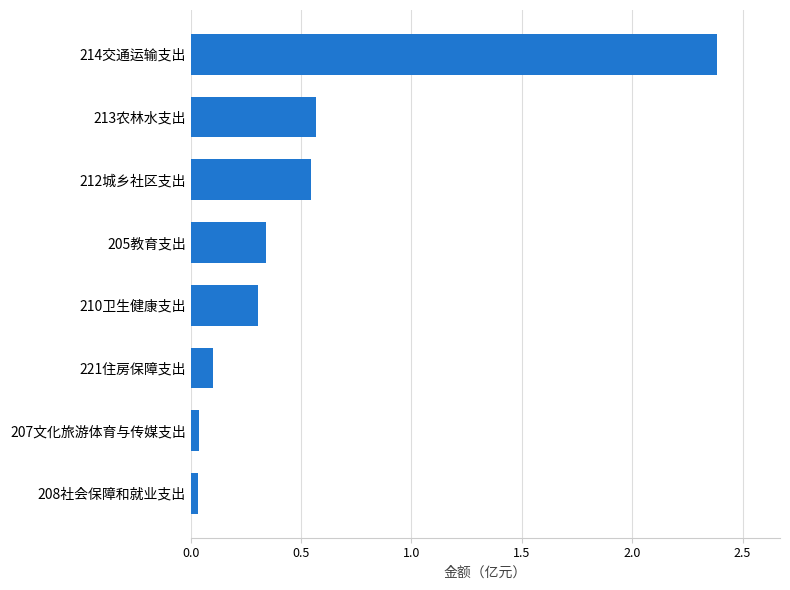

The chart shows a value of 0.4 at 212城乡社区支出. True or false?

False